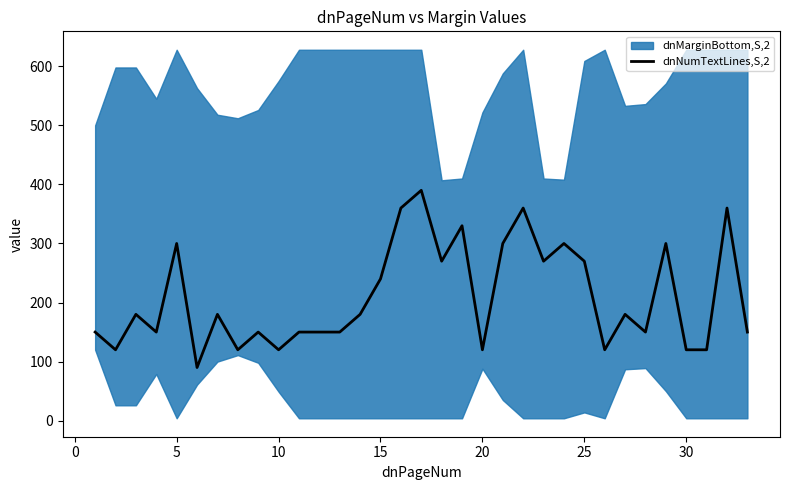

What is the value of the 25th point from the left?

270